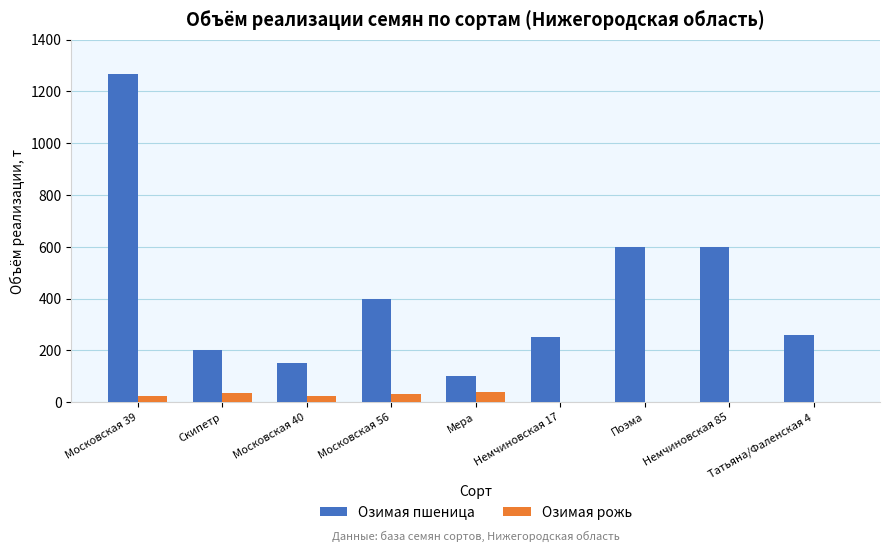

What is the sum of the Озимая пшеница values at Московская 56 and Татьяна/Фаленская 4?

658